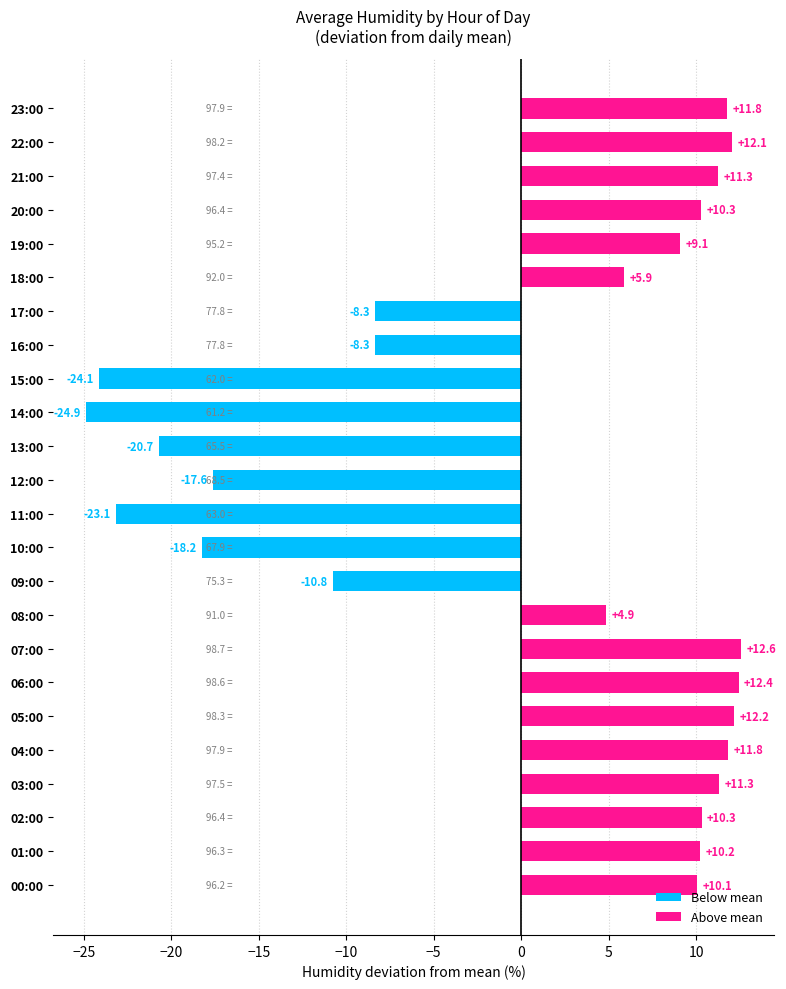

Does the chart contain stacked bars?

No